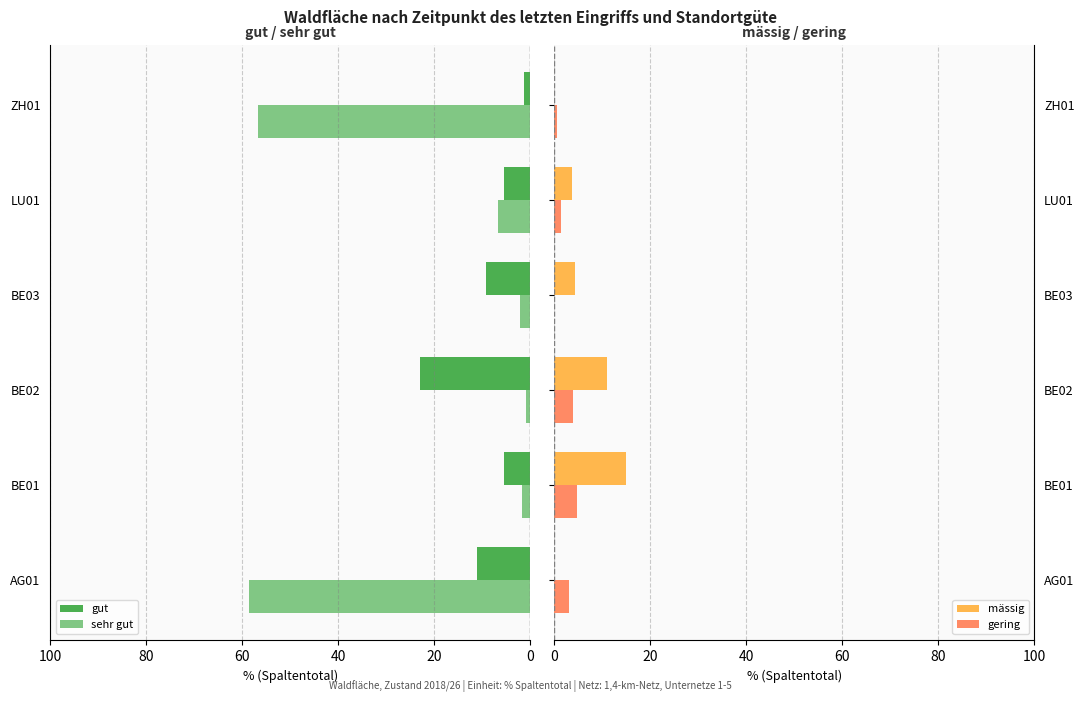

List the series in order of their peak value, lowest first.

gering, mässig, gut, sehr gut